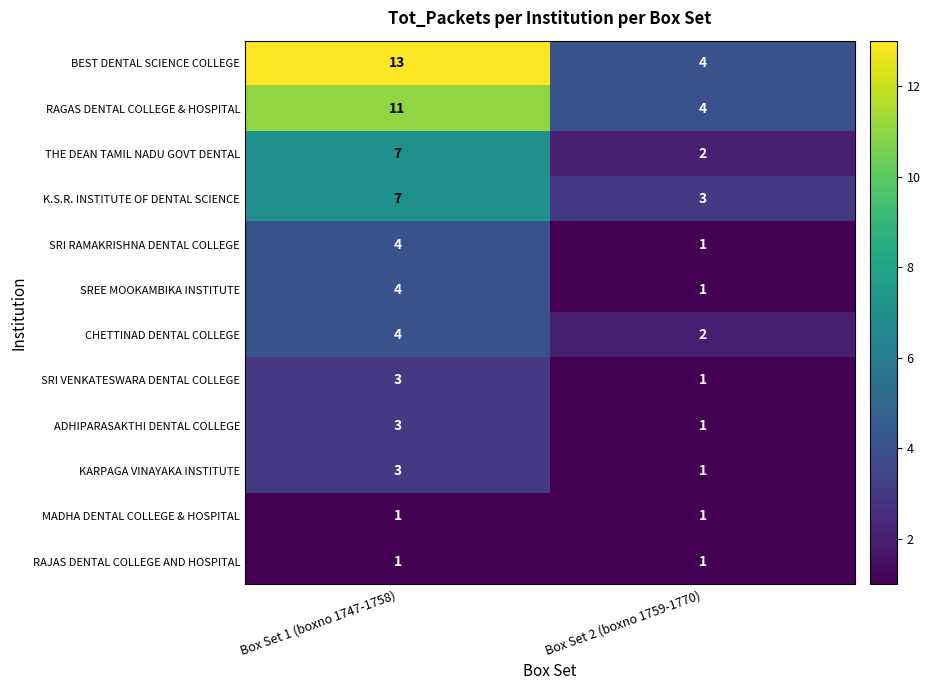

Count the number of categories in the chart.

2